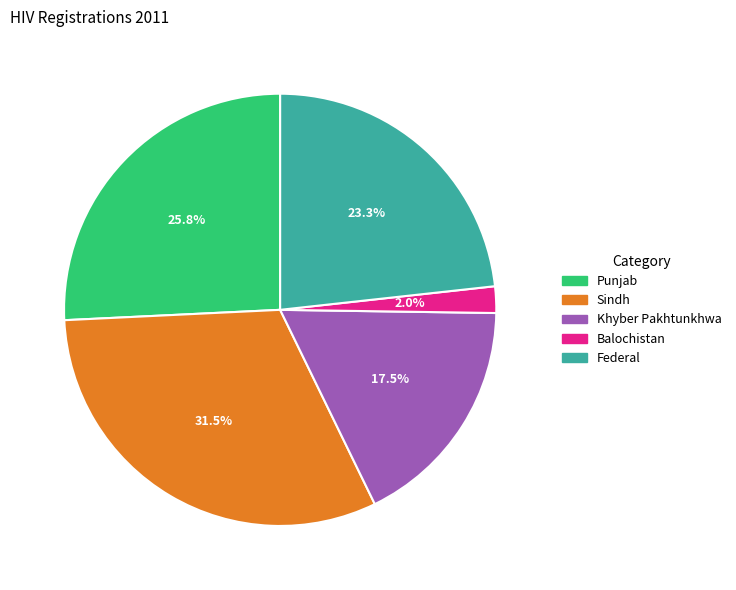

How many segments does this pie chart have?

5